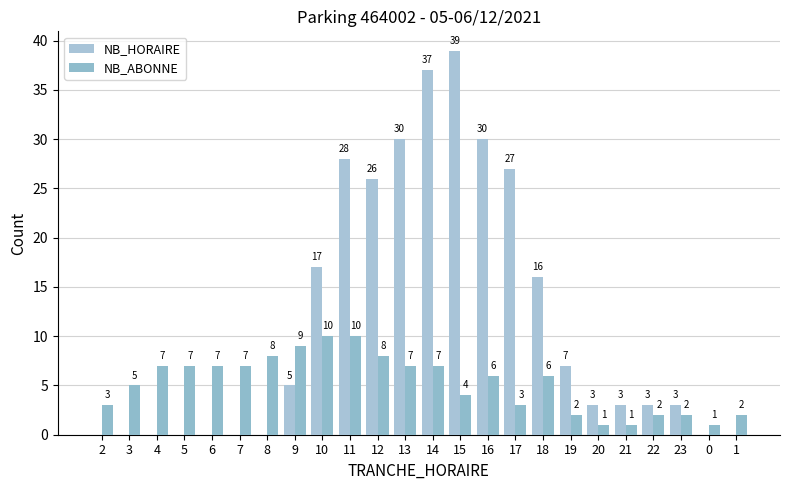

Rank the series by their maximum value, from highest to lowest.

NB_HORAIRE, NB_ABONNE